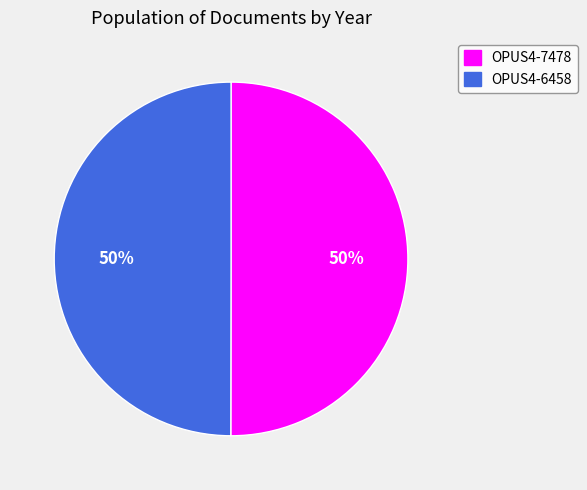

True or false: OPUS4-7478 accounts for 60% of the total.

False